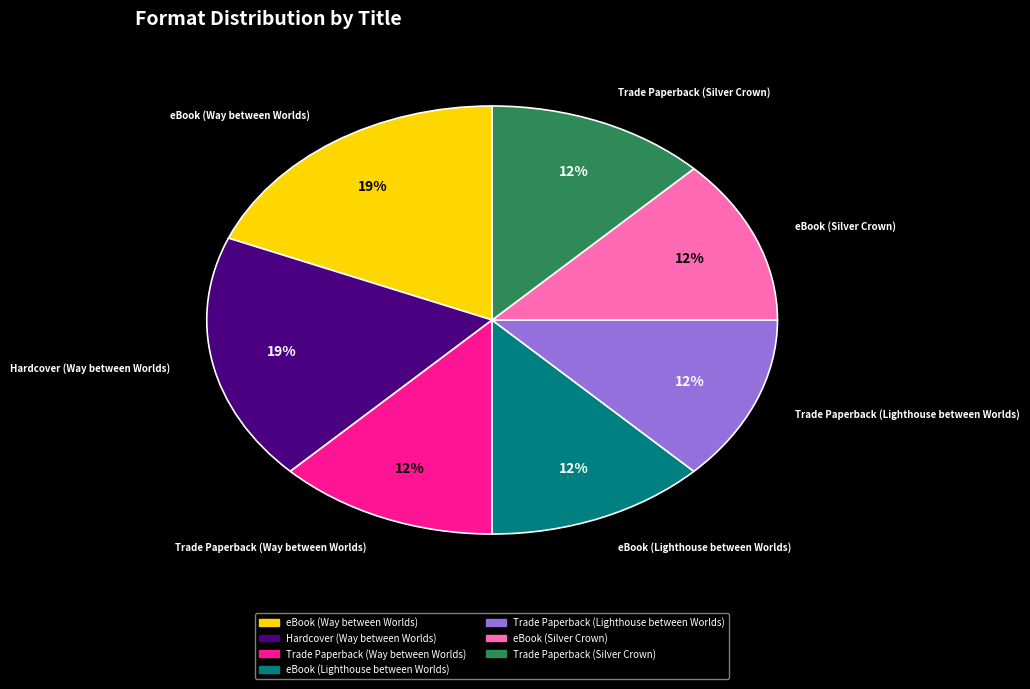

Does Trade Paperback (Lighthouse between Worlds) represent more than half of the total?

No